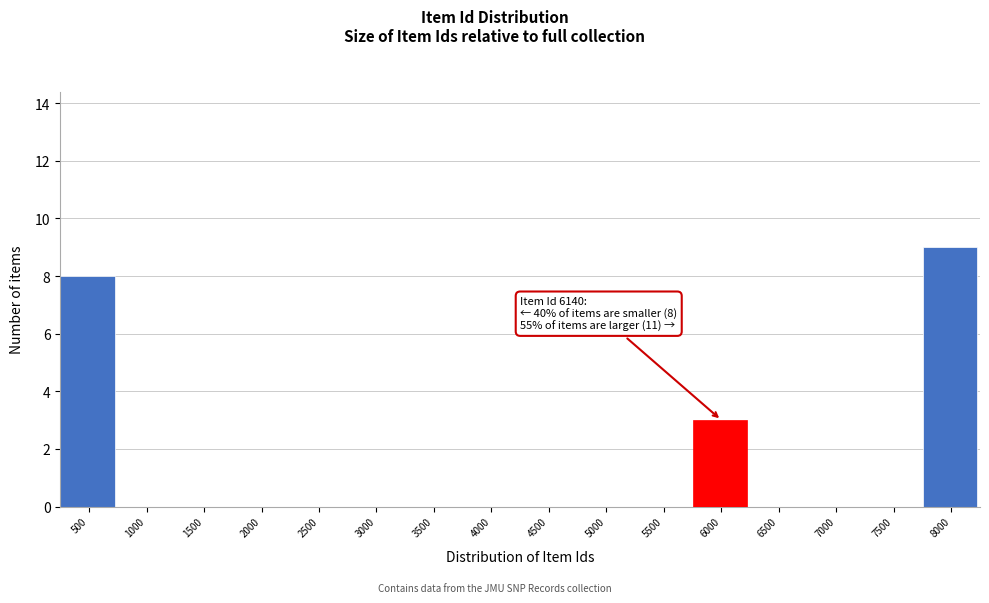

Reading right to left, extract all data points from this chart.

8000=9	7500=0	7000=0	6500=0	6000=3	5500=0	5000=0	4500=0	4000=0	3500=0	3000=0	2500=0	2000=0	1500=0	1000=0	500=8